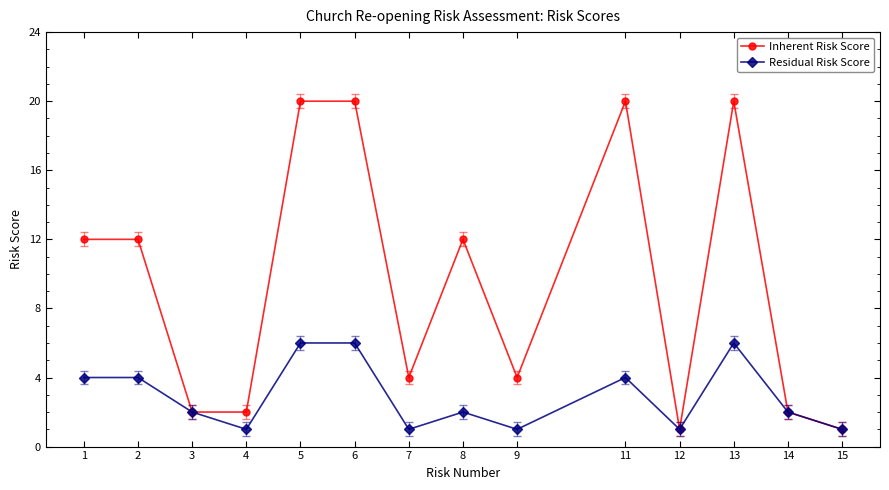

What is the difference between the maximum and minimum values in the Inherent Risk Score series?

19